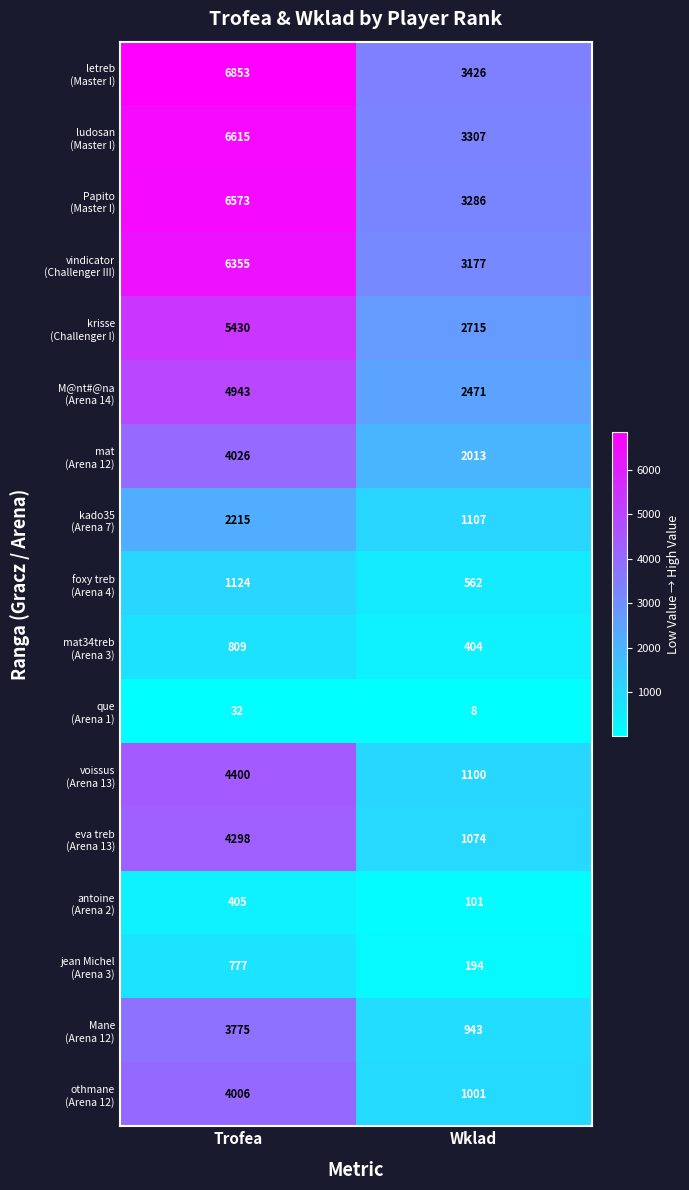

At how many categories does at least one series exceed 1006?

2